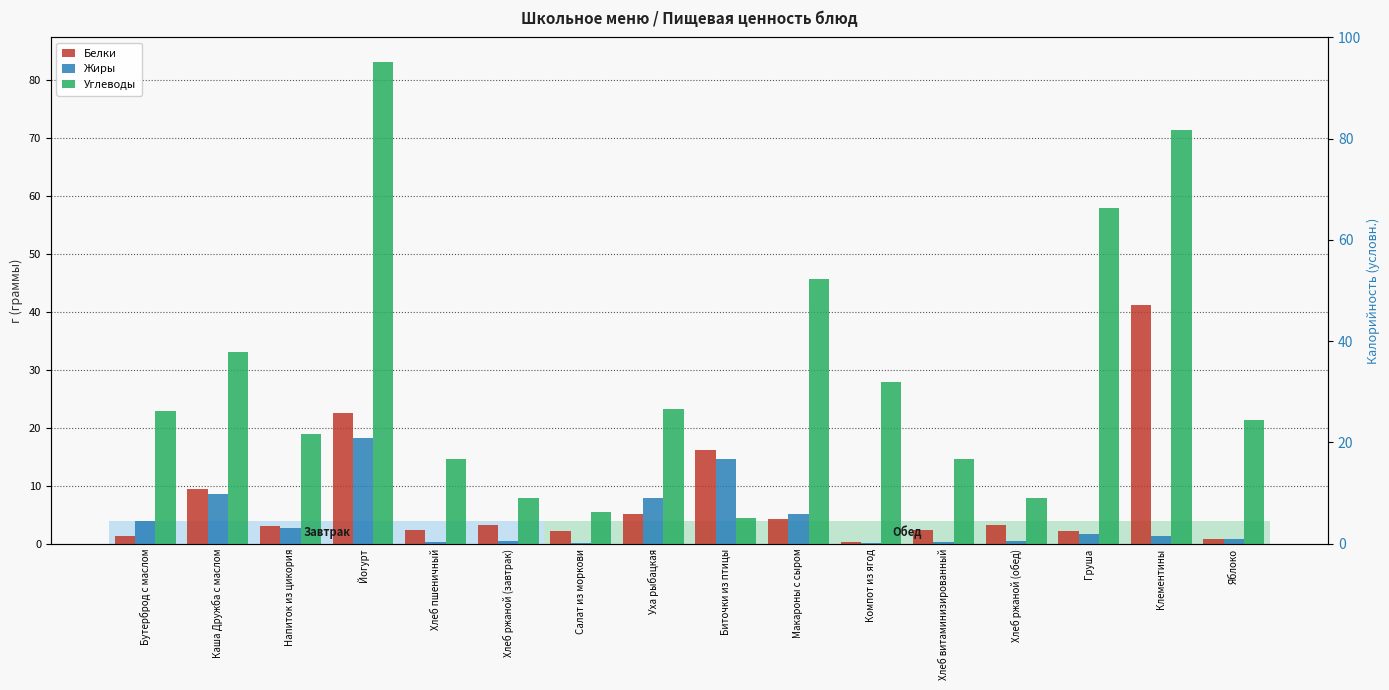

What are all the series names shown in the legend?

Белки, Жиры, Углеводы